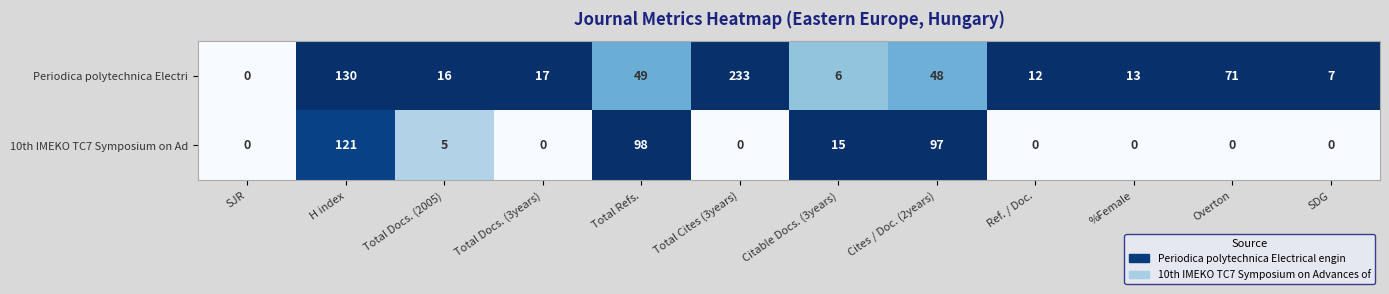

Rank the series by their maximum value, from lowest to highest.

10th IMEKO TC7 Symposium on Ad, Periodica polytechnica Electri